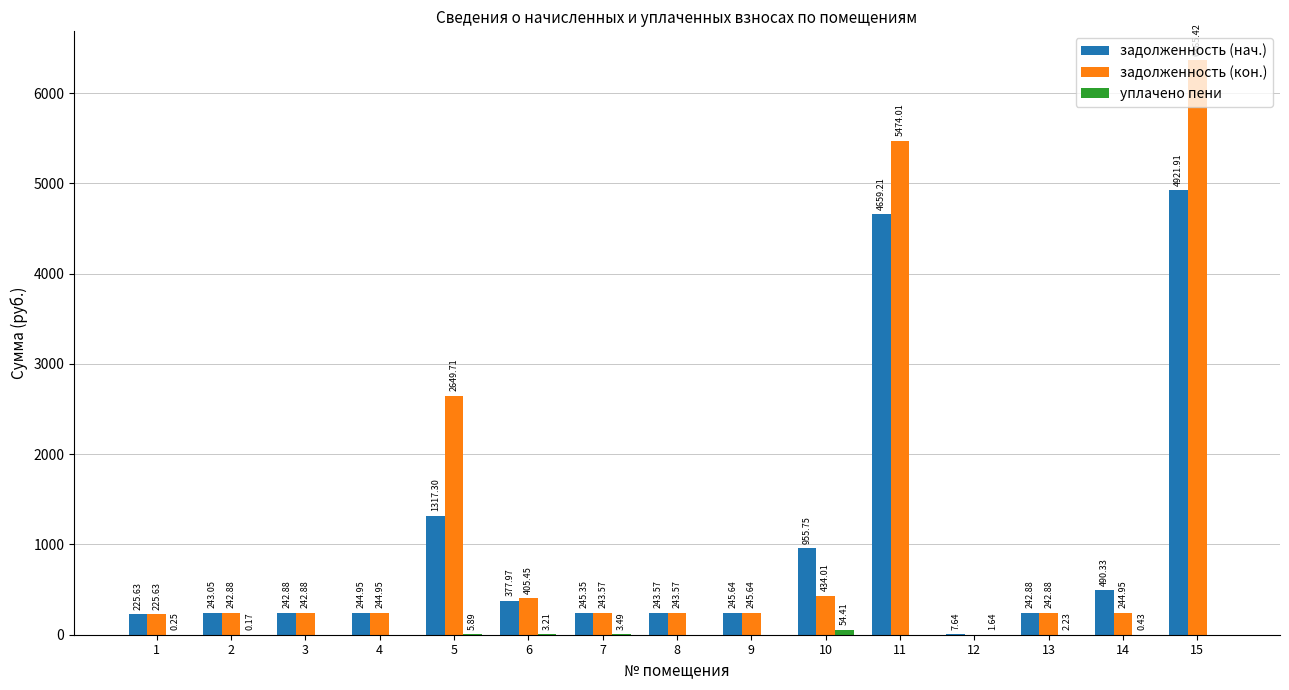

Is it true that задолженность (нач.) equals 244.9 at 4?

True